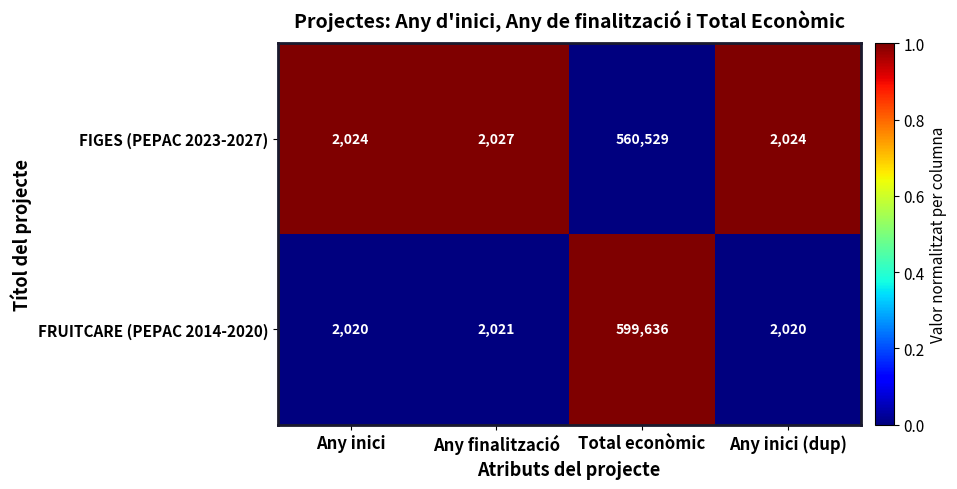

What is the sum of the FRUITCARE (PEPAC 2014-2020) values at Any inici and Any finalització?

4041